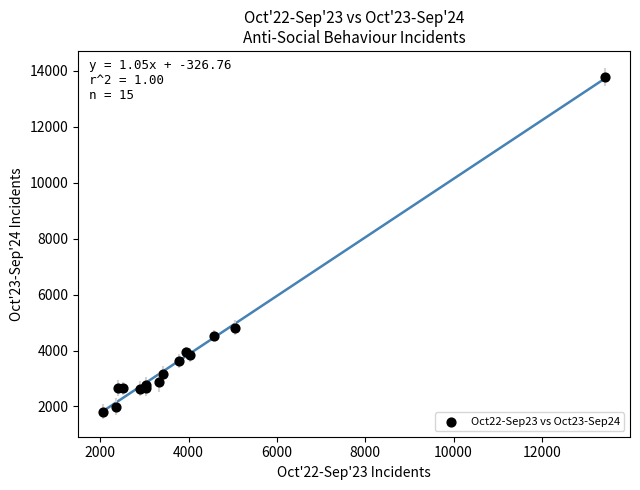

What Y value in the scatter plot is closest to 7797?

4816